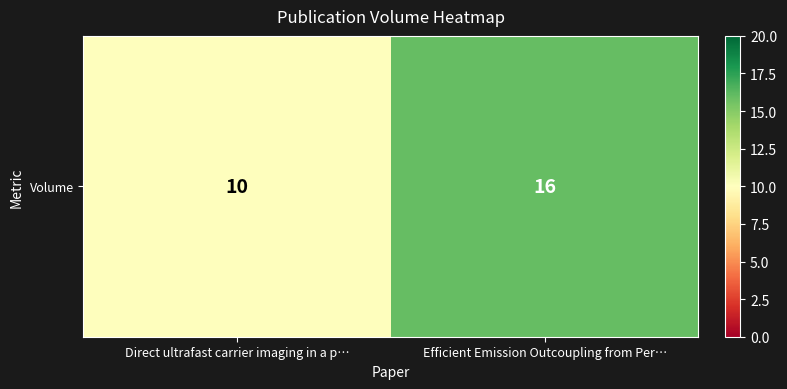

What is the sum of the values at Efficient Emission Outcoupling from Per… and Direct ultrafast carrier imaging in a p…?

26